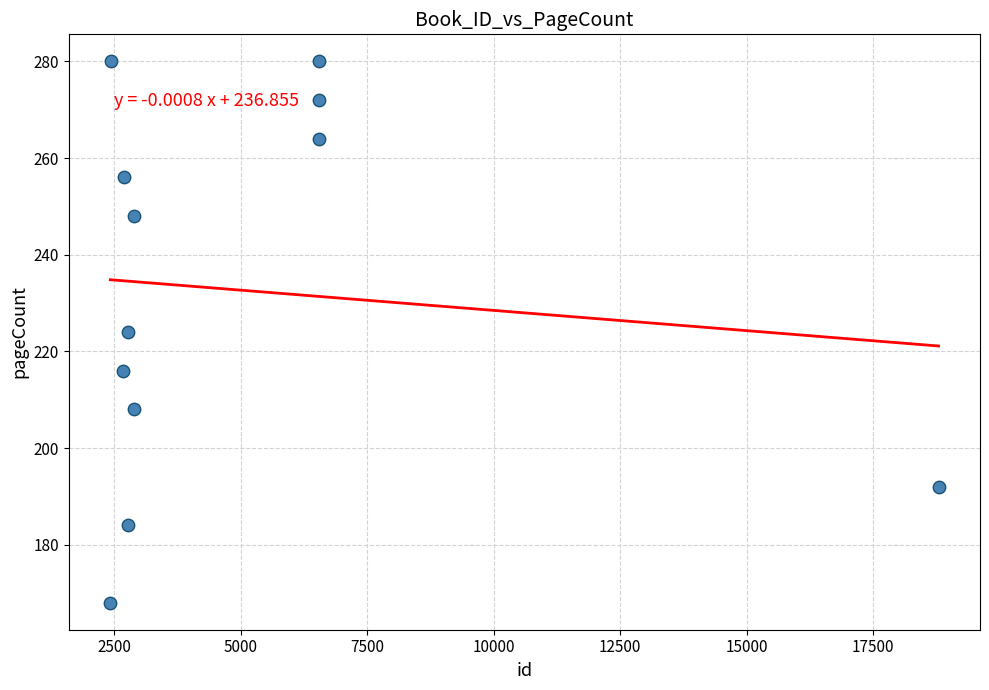

What is the average Y value?

233